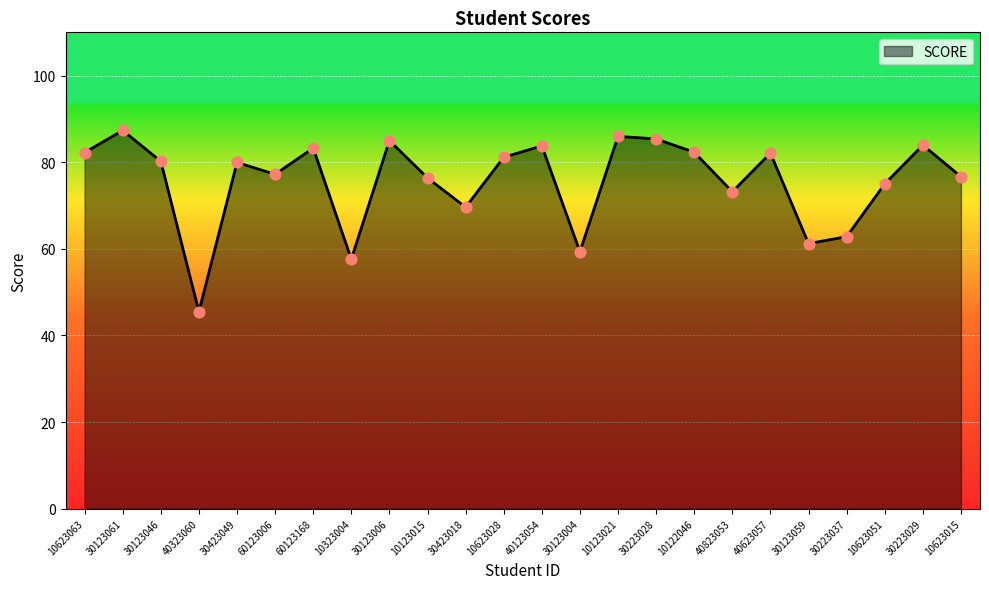

What is the change in value from 30123061 to 10123015?

-11.0